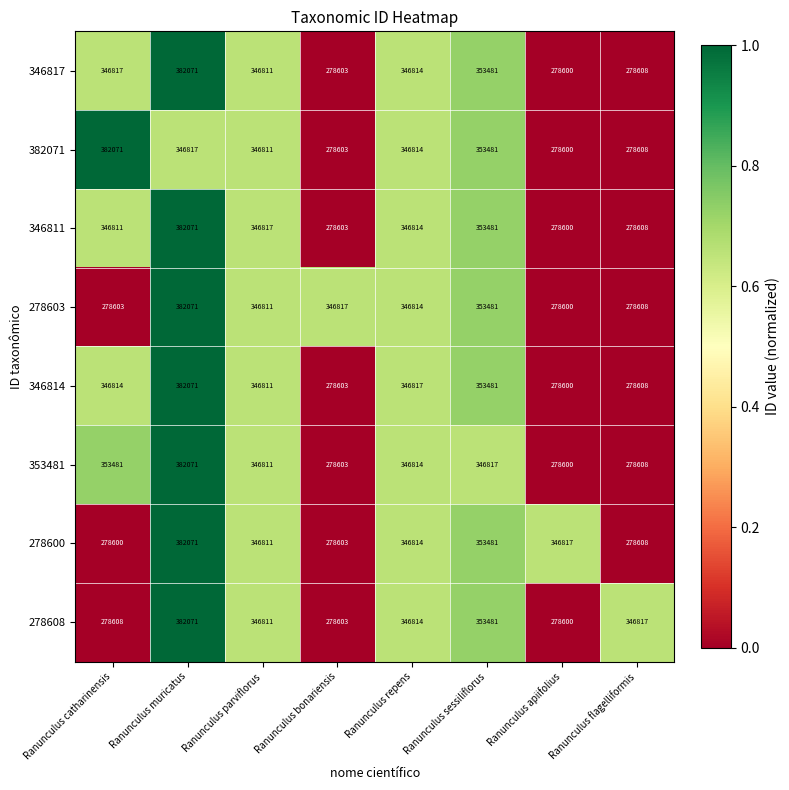

Which series changed the most between Ranunculus apiifolius and Ranunculus flagelliformis?

278608